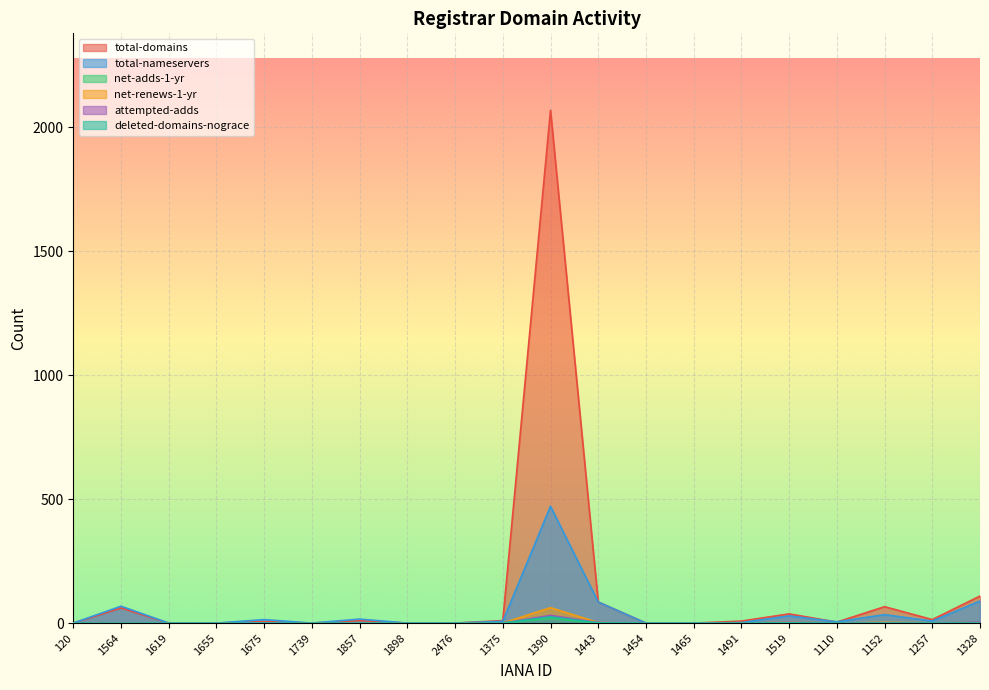

What position from the right is 1491?

6